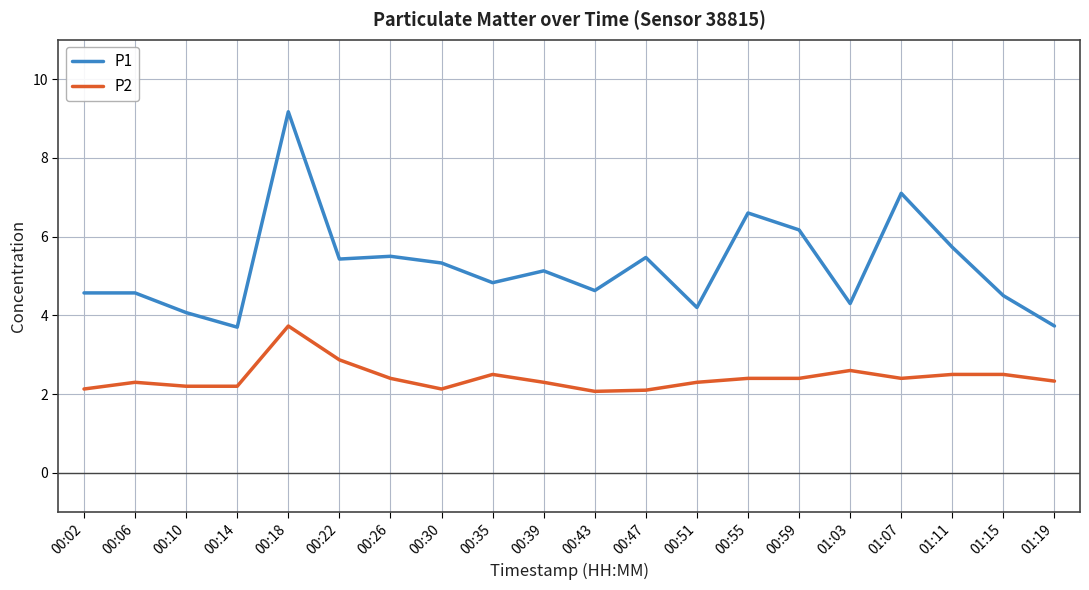

What are all the series names shown in the legend?

P1, P2